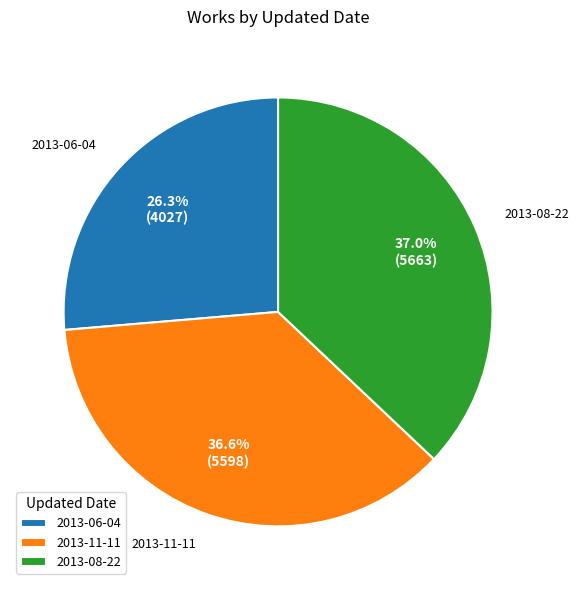

To the nearest percent, what is the difference between the largest and smallest slice percentages?

11%